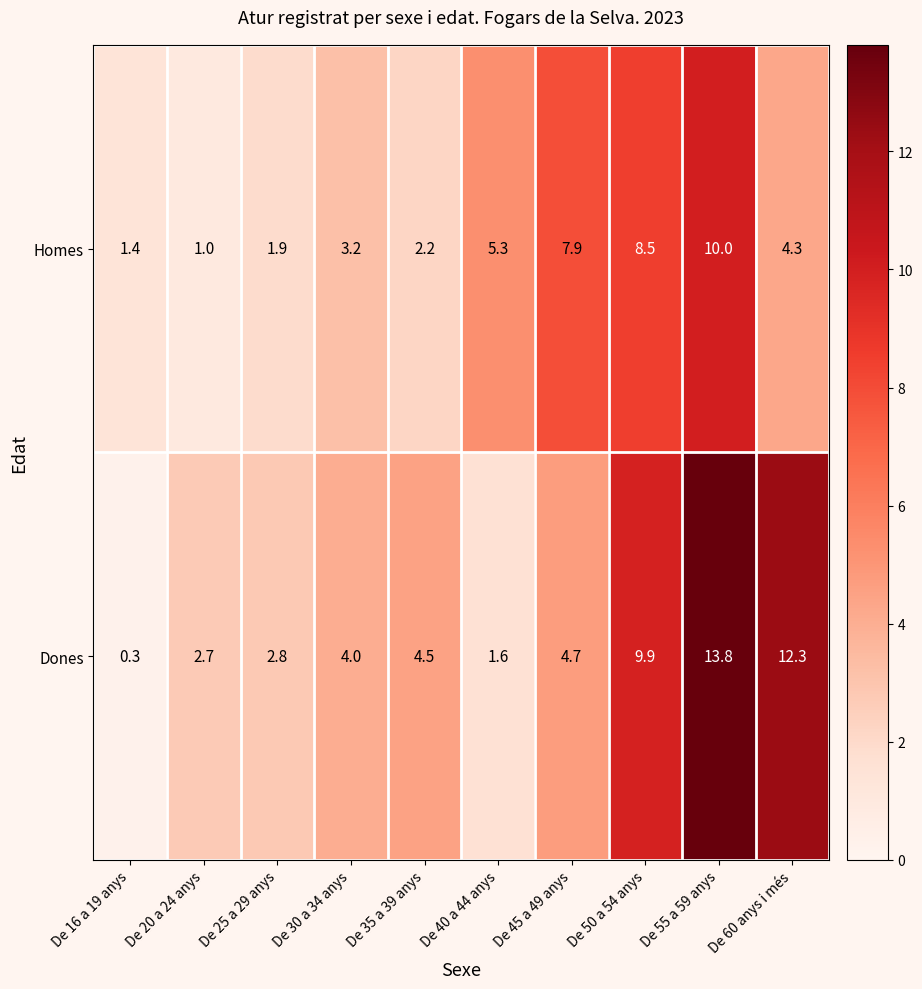

Which series has the widest spread of values?

Dones